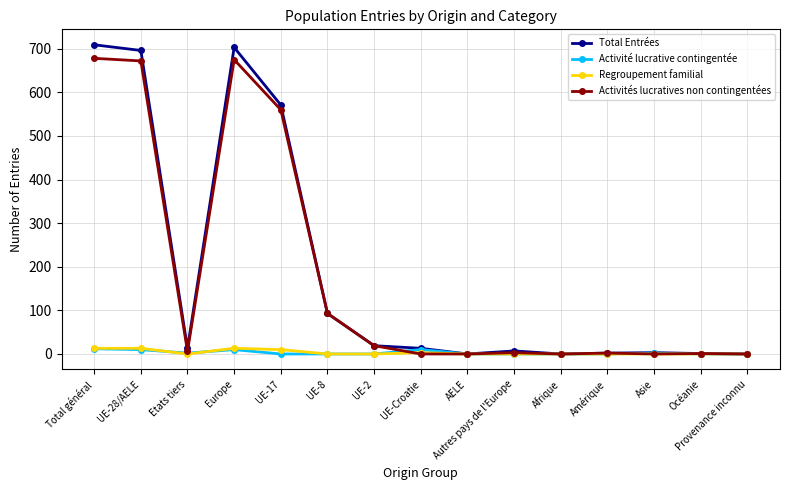

Which series has the largest range (max minus min)?

Total Entrées